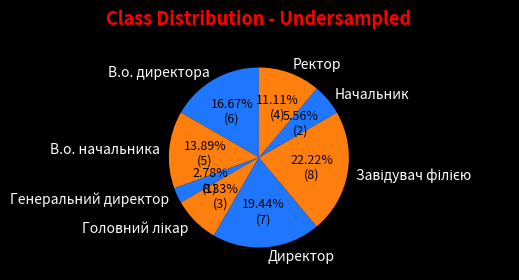

Count the number of slices in the pie.

8